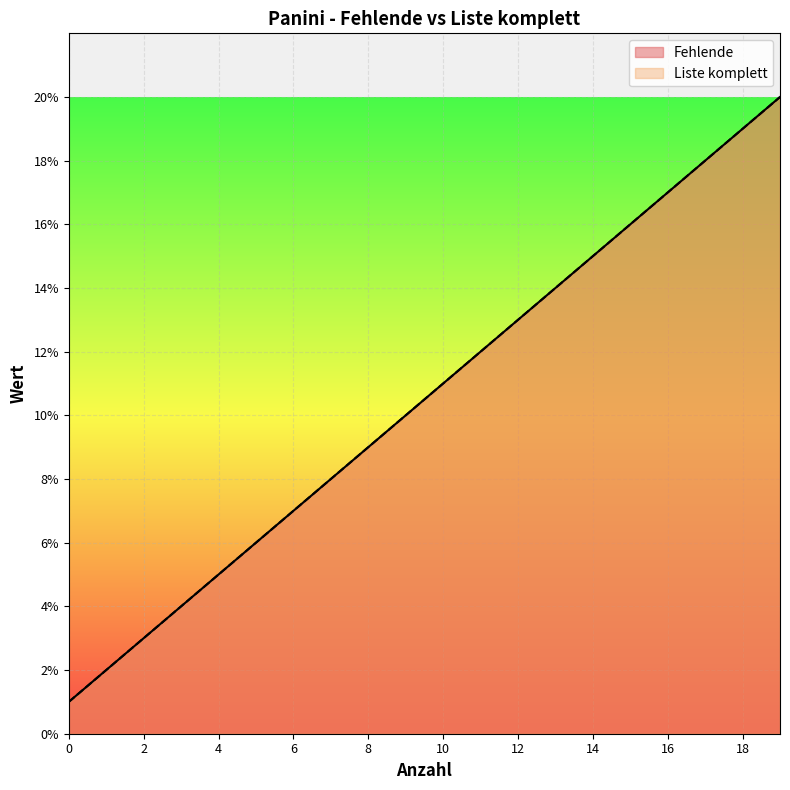

What is the value of the Fehlende point at the 14th from the left?

14